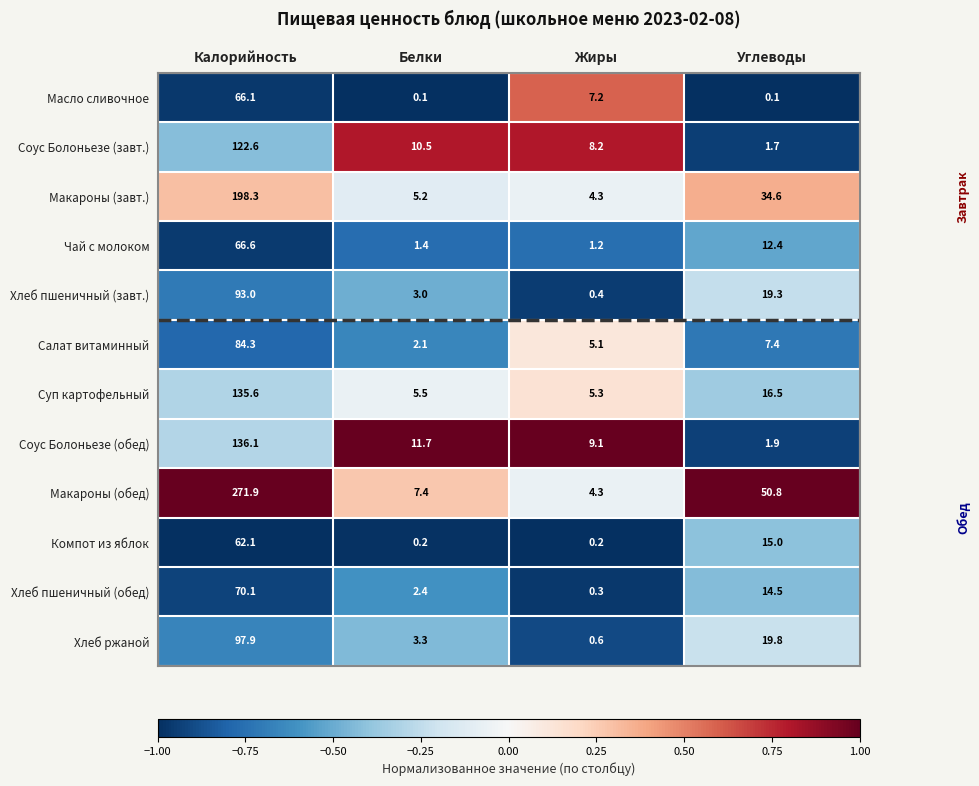

What is the difference between the Соус Болоньезе (обед) values at Калорийность and Углеводы?

134.2